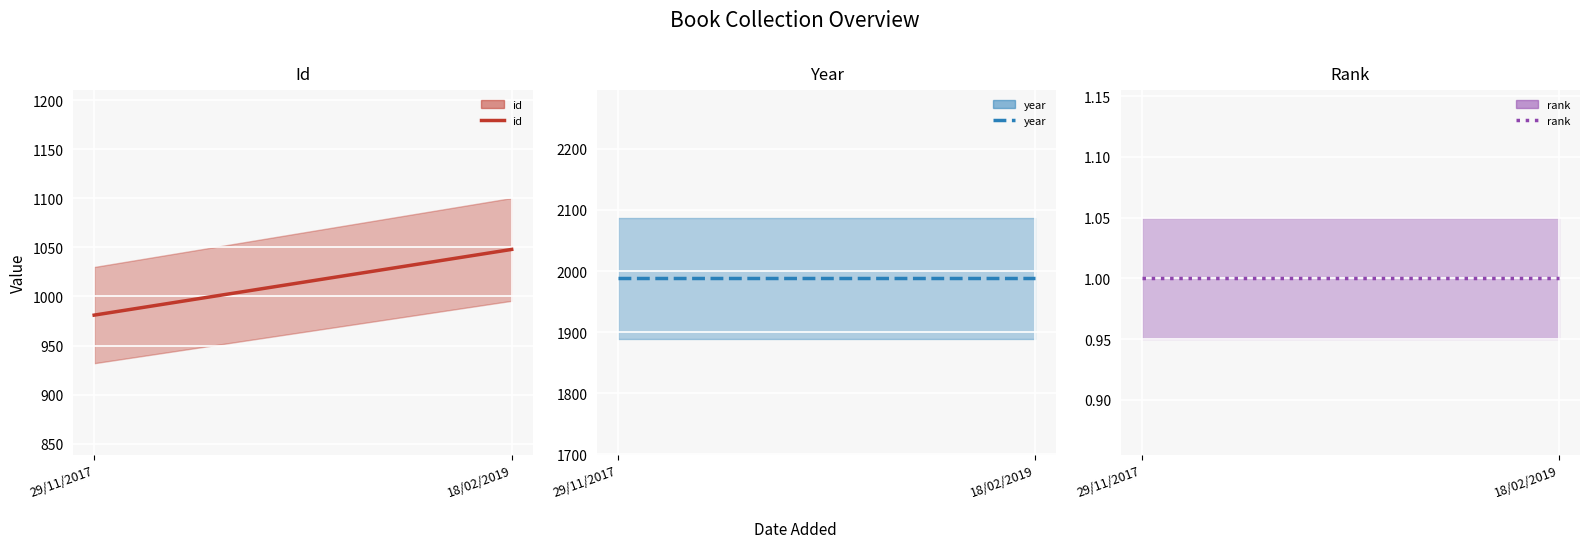

Read the year value at 29/11/2017.

1988